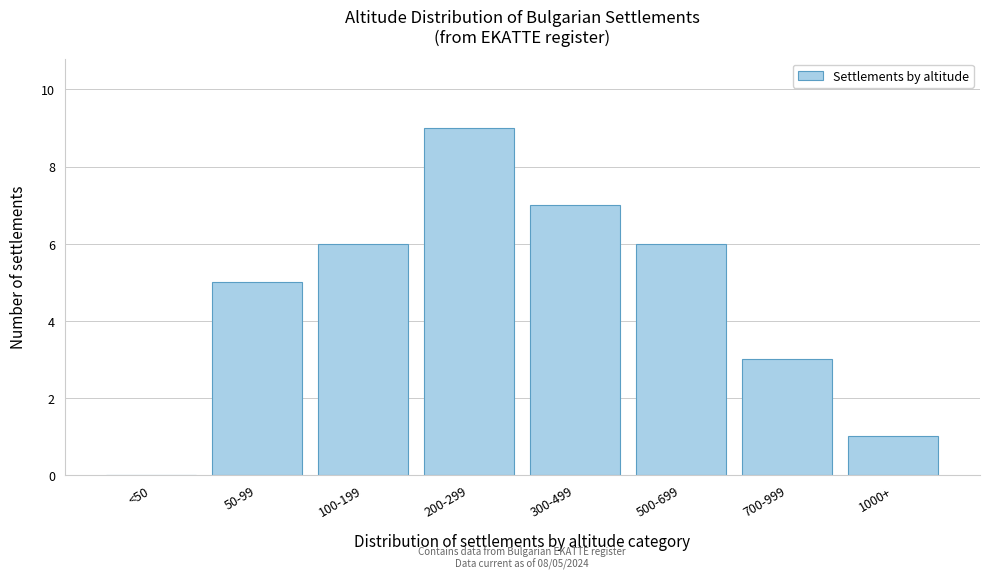

Reading left to right, transcribe all the data shown in this chart.

<50=0	50-99=5	100-199=6	200-299=9	300-499=7	500-699=6	700-999=3	1000+=1